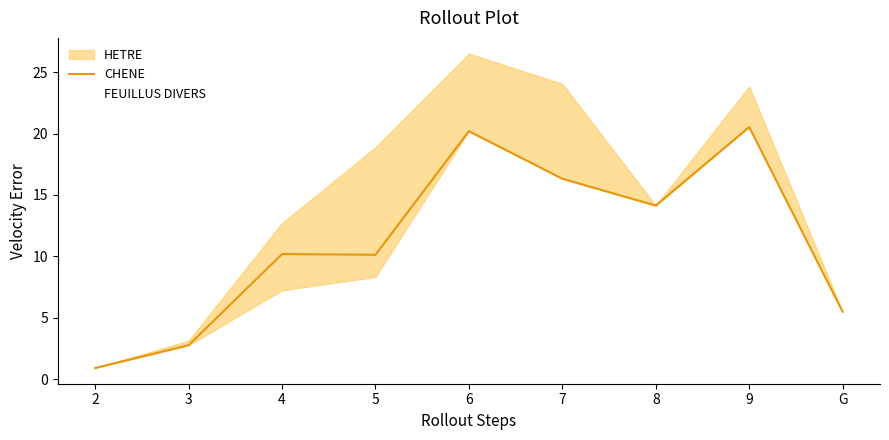

True or false: CHENE and FEUILLUS DIVERS cross at least once.

False